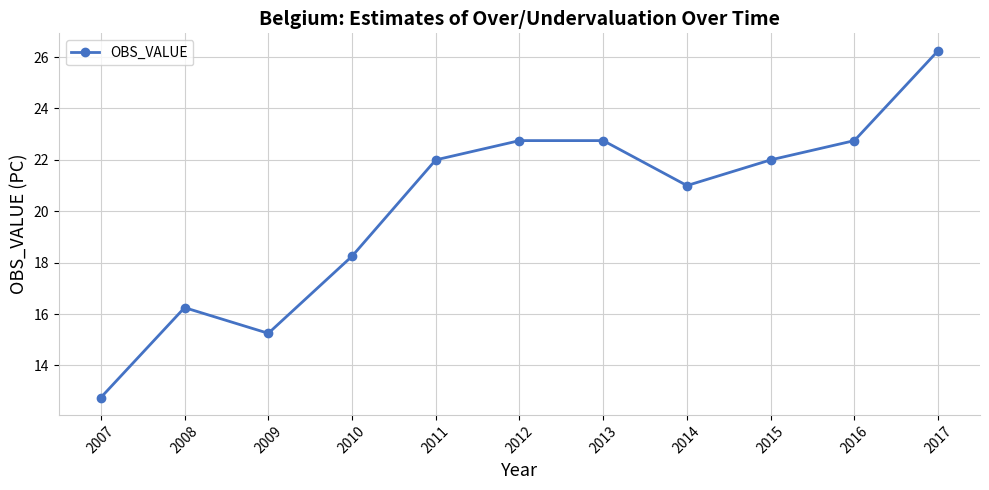

Does the chart have visible grid lines?

Yes